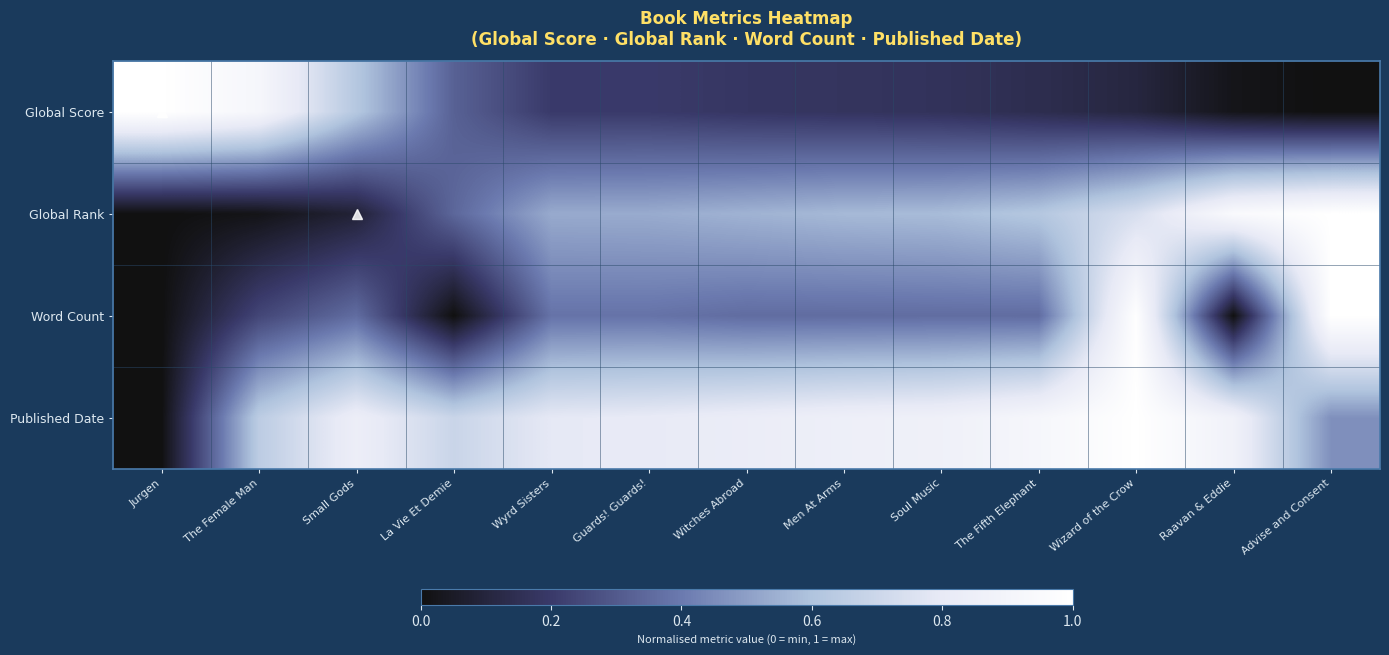

At which category is the sum across all series the highest?

Wizard of the Crow